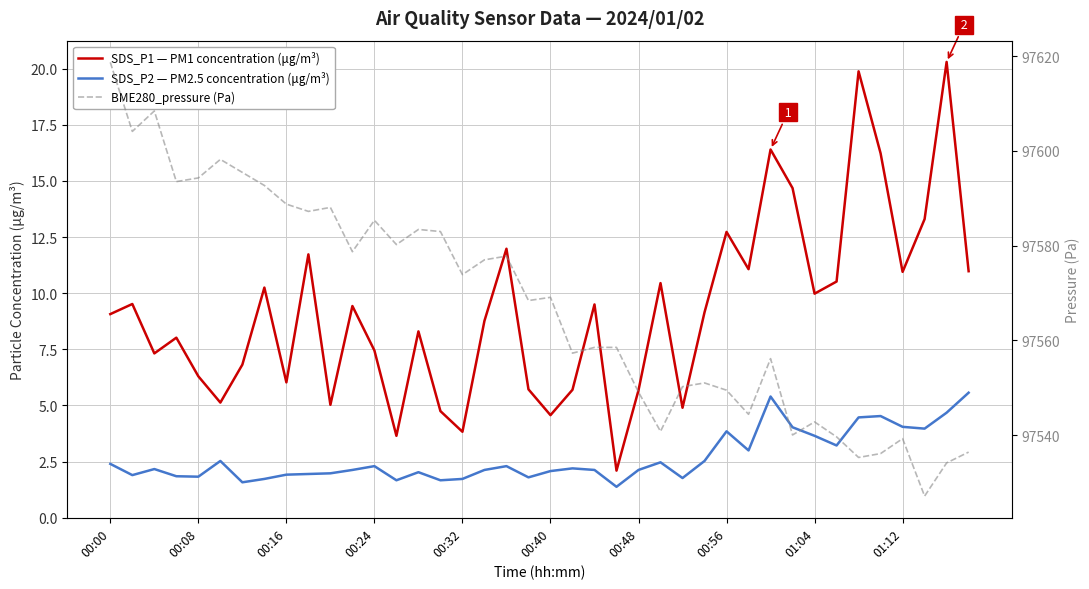

True or false: SDS_P2 — PM2.5 concentration (μg/m³) and SDS_P1 — PM1 concentration (μg/m³) cross at least once.

False